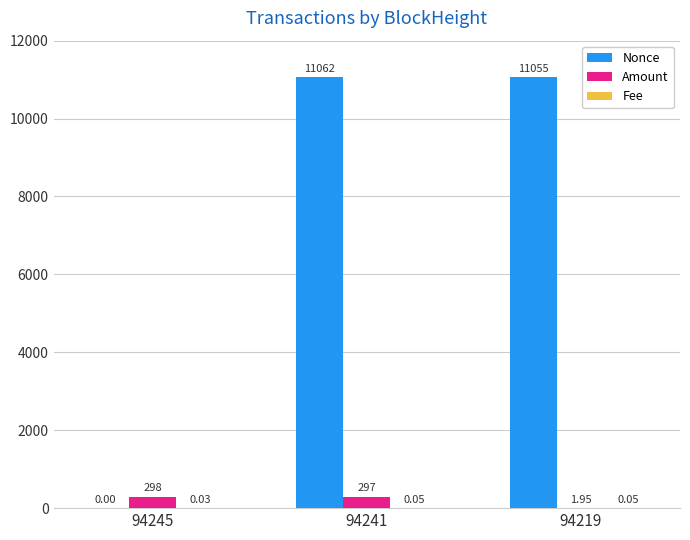

What is the sum of the Amount values at 94245 and 94241?

595.4